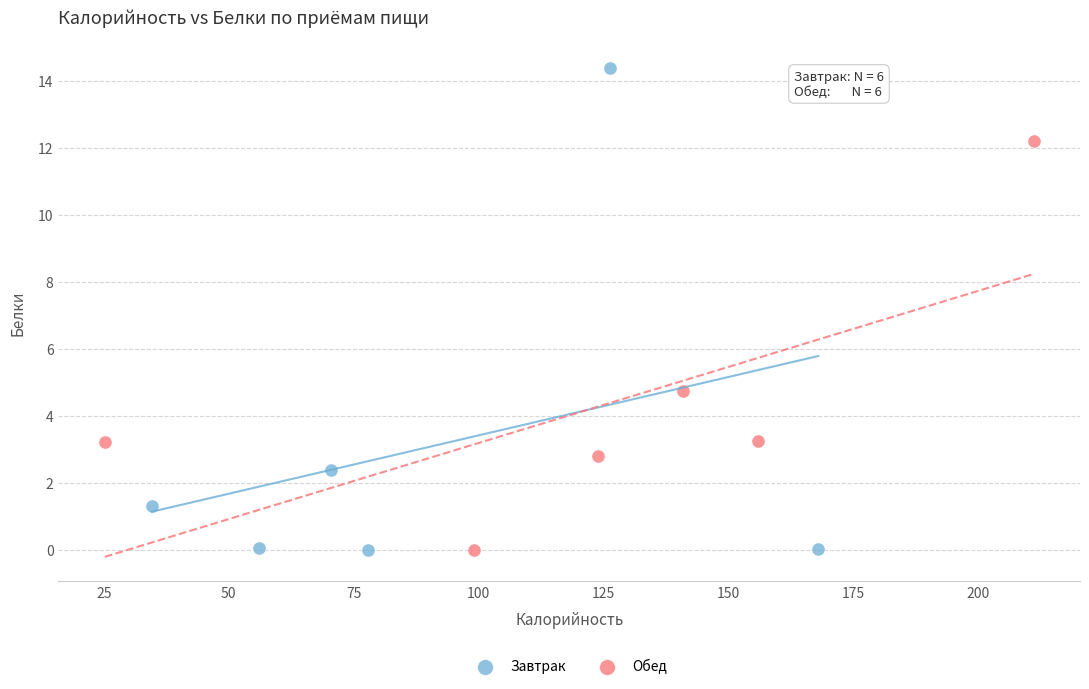

Which series contains the highest Y value?

Завтрак